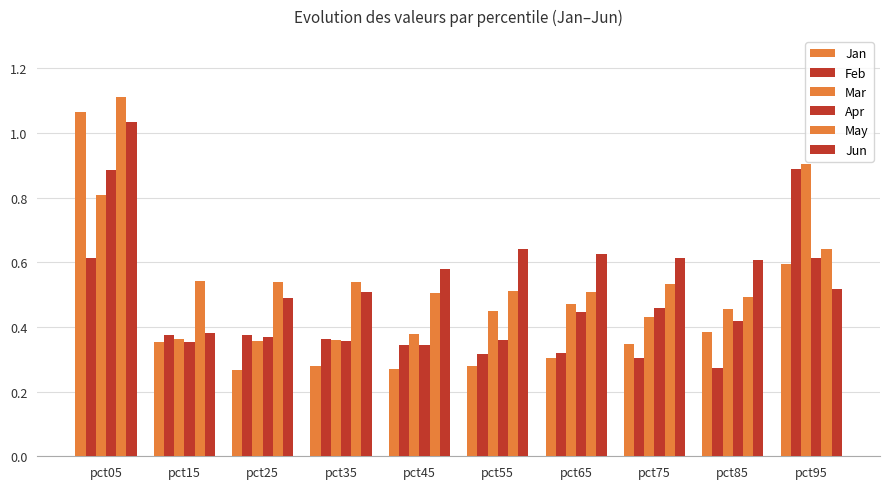

How many data points does each series have?

10